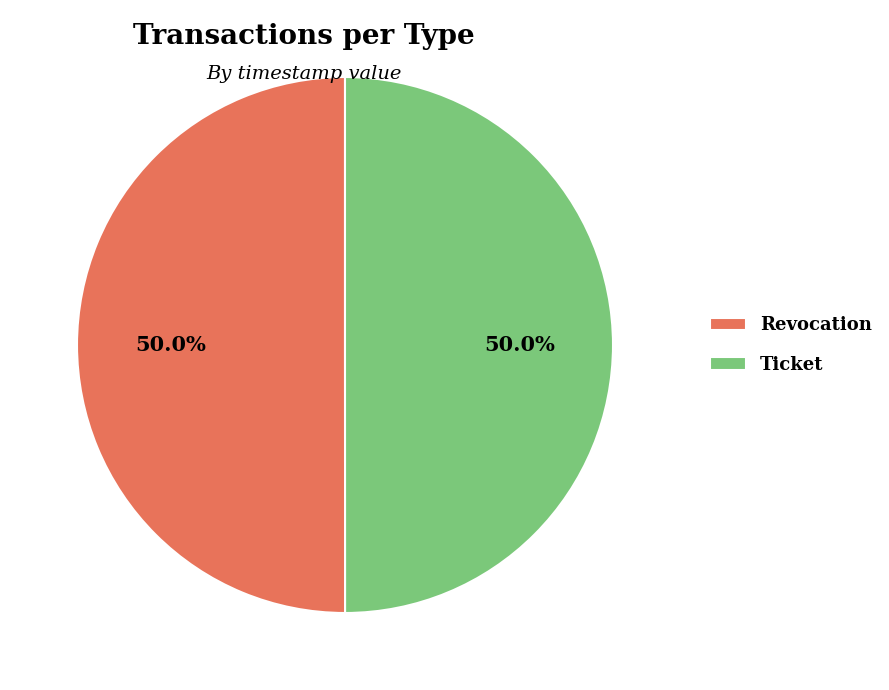

Count the number of slices in the pie.

2